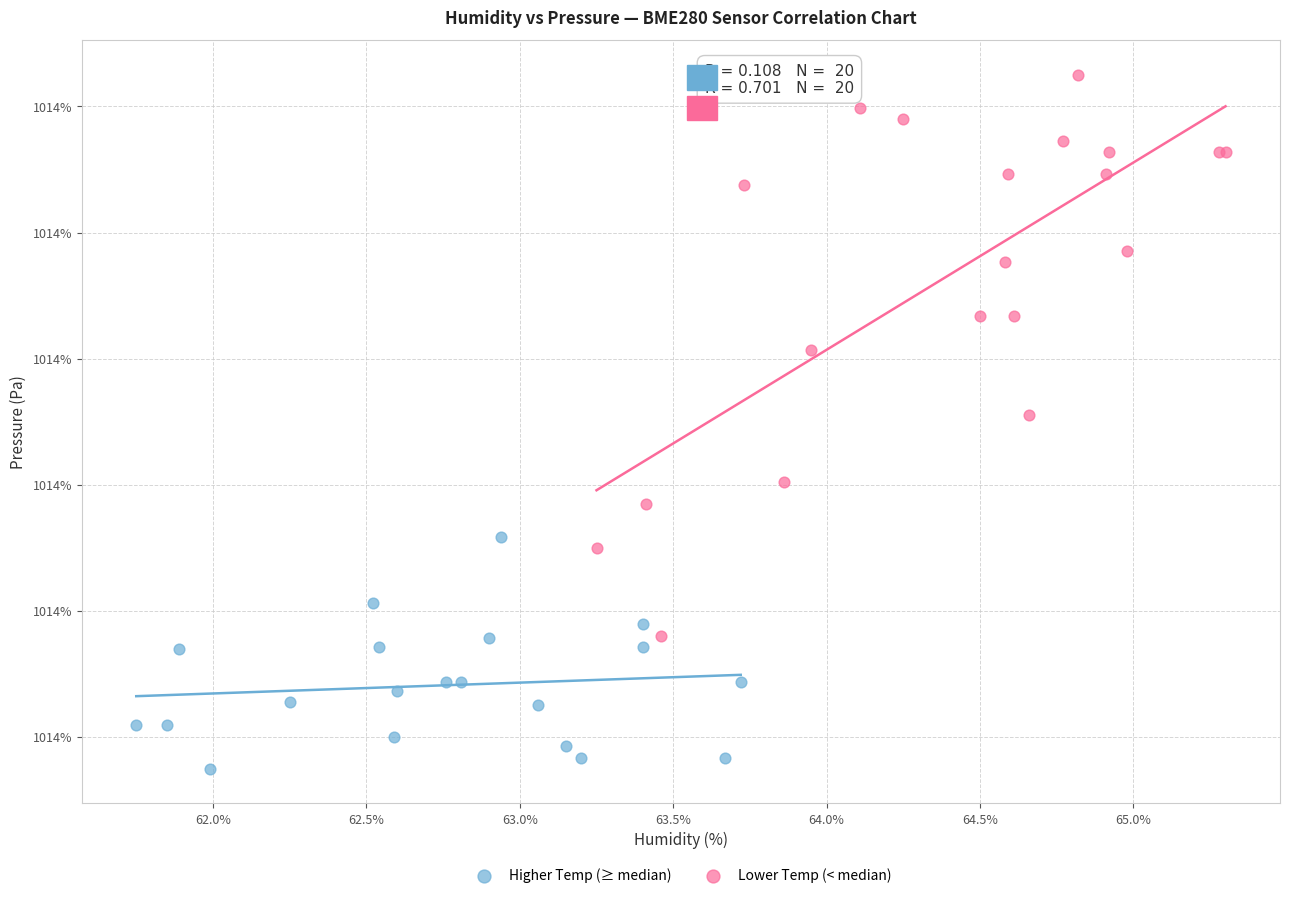

What are all the series names shown in the legend?

Higher Temp (≥ median), Lower Temp (< median)